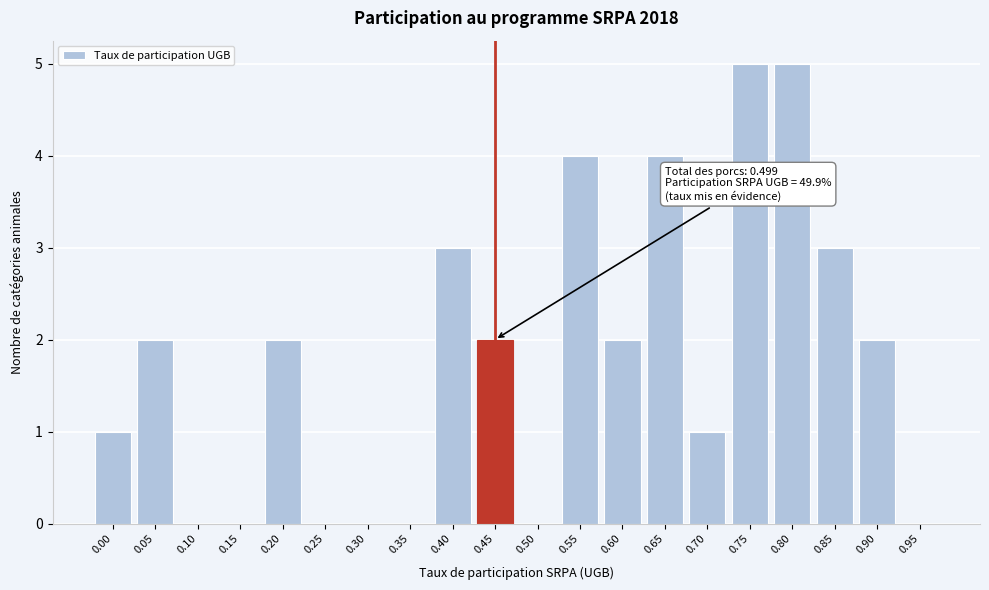

Reading left to right, list all the values displayed in this chart.

0.00=1	0.05=2	0.10=0	0.15=0	0.20=2	0.25=0	0.30=0	0.35=0	0.40=3	0.45=2	0.50=0	0.55=4	0.60=2	0.65=4	0.70=1	0.75=5	0.80=5	0.85=3	0.90=2	0.95=0